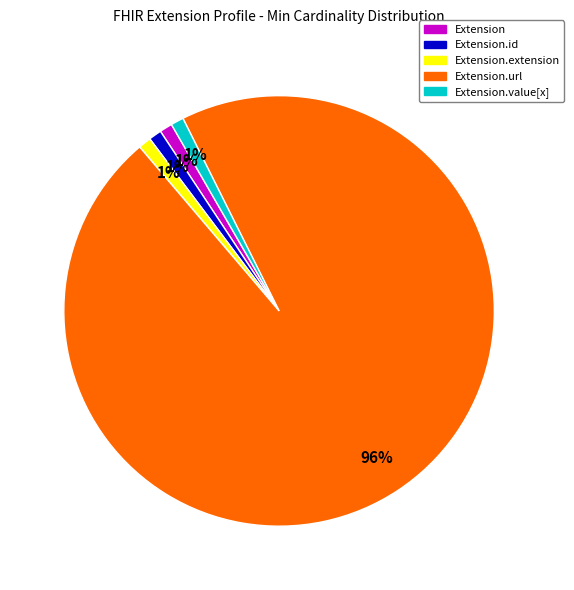

Does any single category account for the majority?

Yes